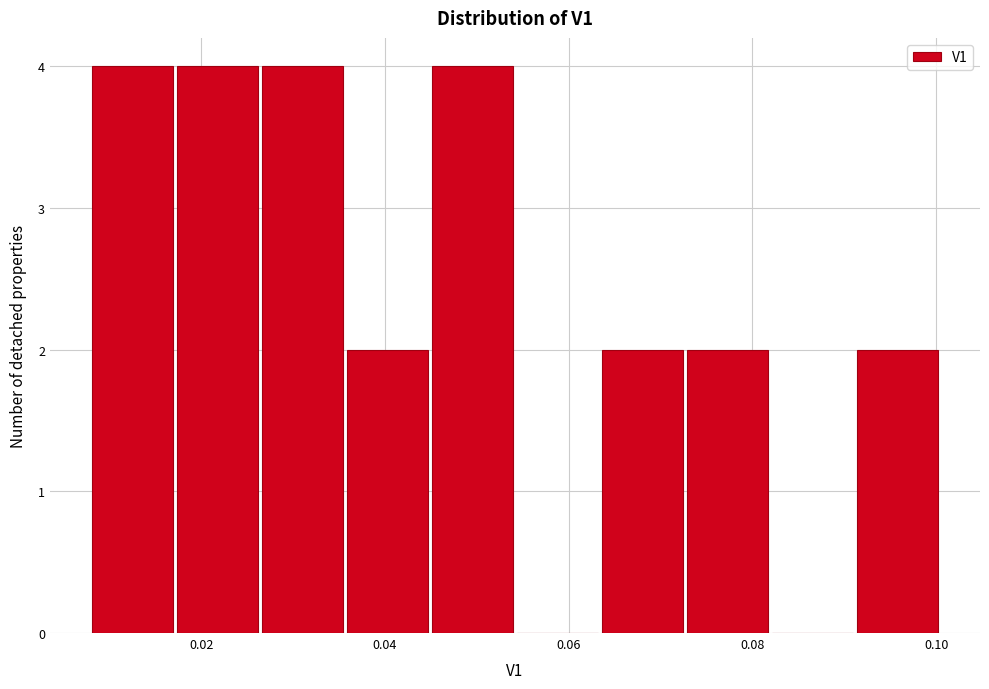

What is the height of the bar covering 0.026 to 0.036 on the x-axis? Neither the bar edges nor the heights are printed on the chart, so give them approximately, as read against the axes.

4